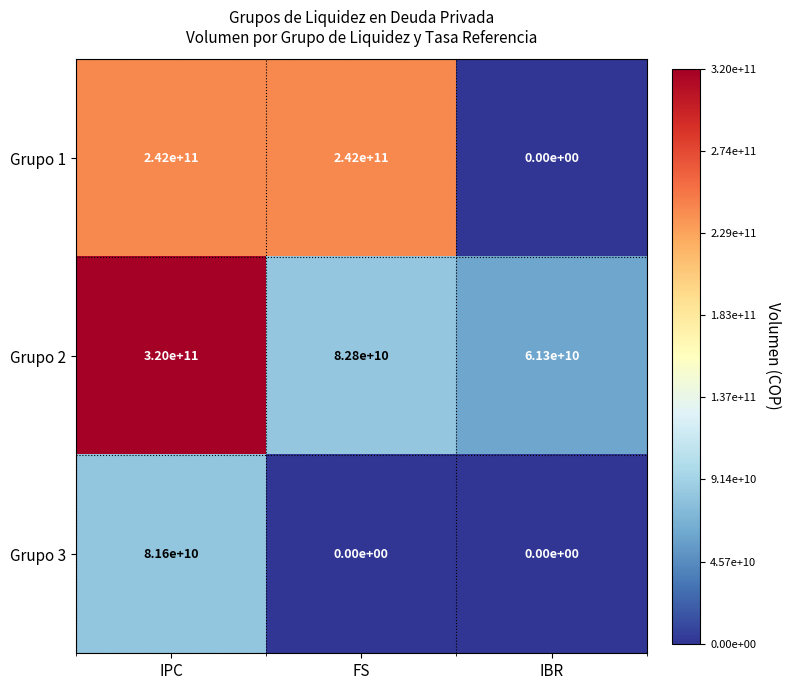

Reading left to right, extract all data points from this chart.

Grupo 1: IPC=242000000000	FS=242000000000	IBR=0
Grupo 2: IPC=320000000000	FS=82800000000	IBR=61300000000
Grupo 3: IPC=81600000000	FS=0	IBR=0